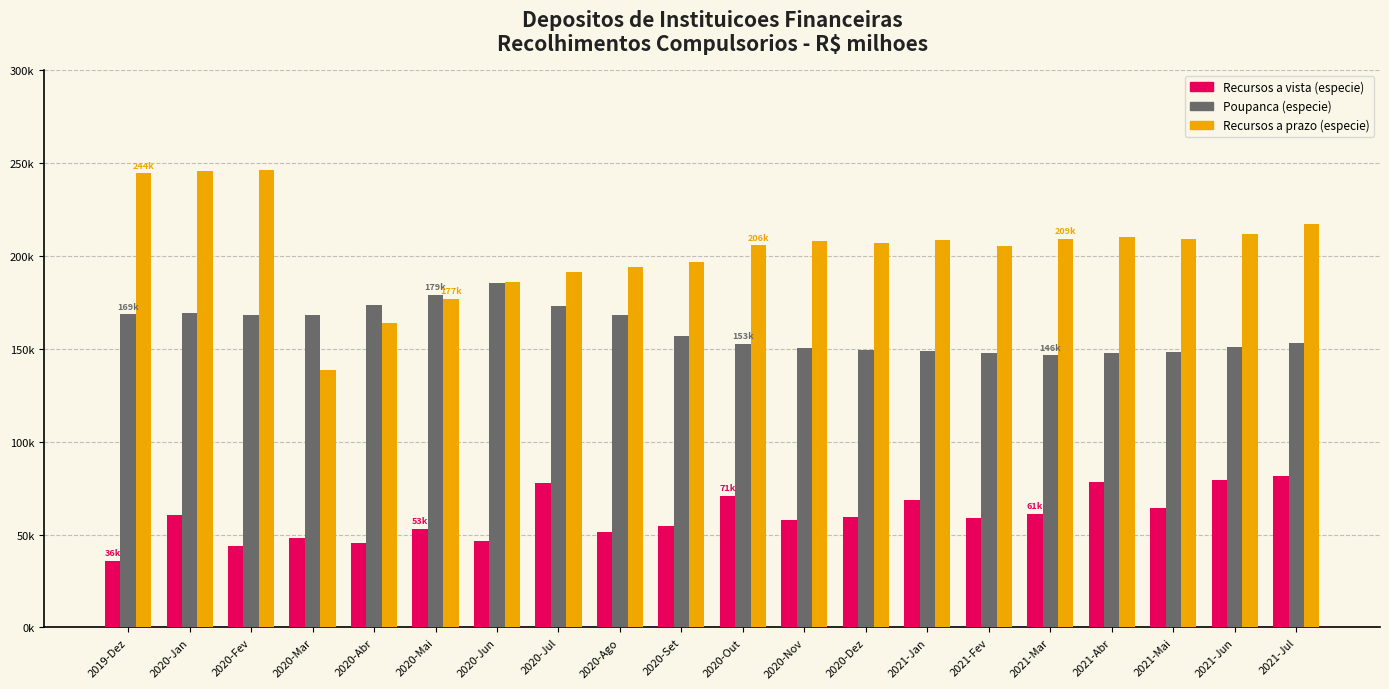

At how many categories does at least one series exceed 105751?

20